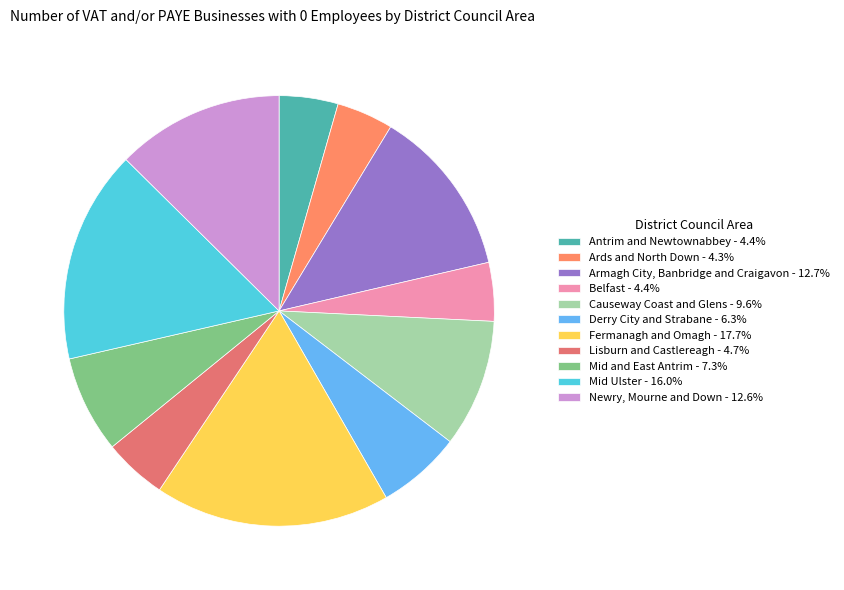

Combined, do Mid and East Antrim and Ards and North Down account for over 50%?

No